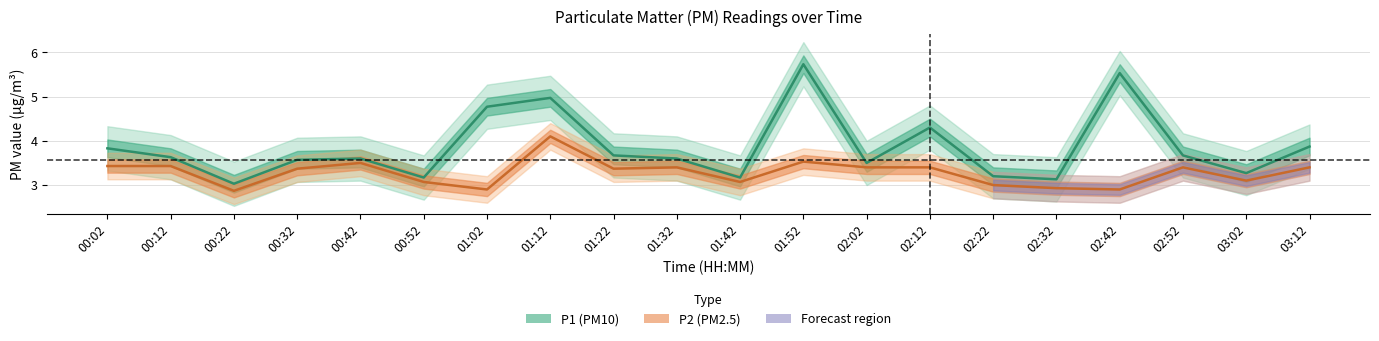

In P1, how many points are higher than both neighbors (excluding endpoints)?

5